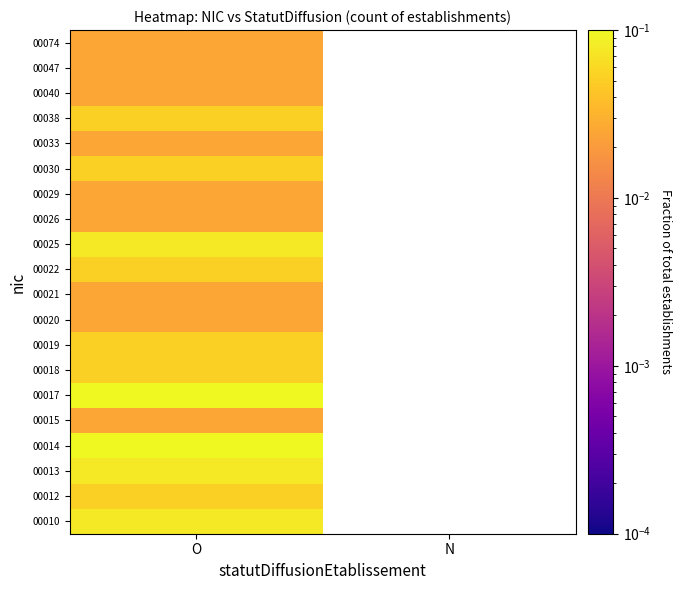

What is the spread (max minus min) of values at O?

0.1